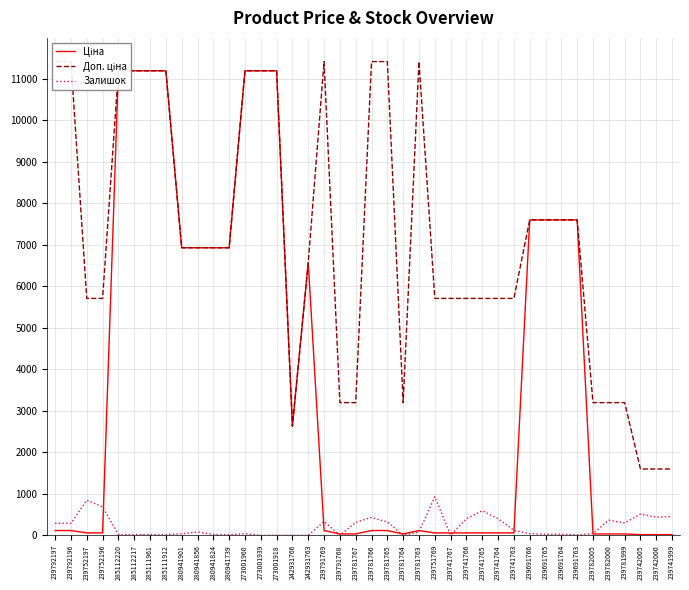

How many interior local peaks does the Доп. ціна series have?

2